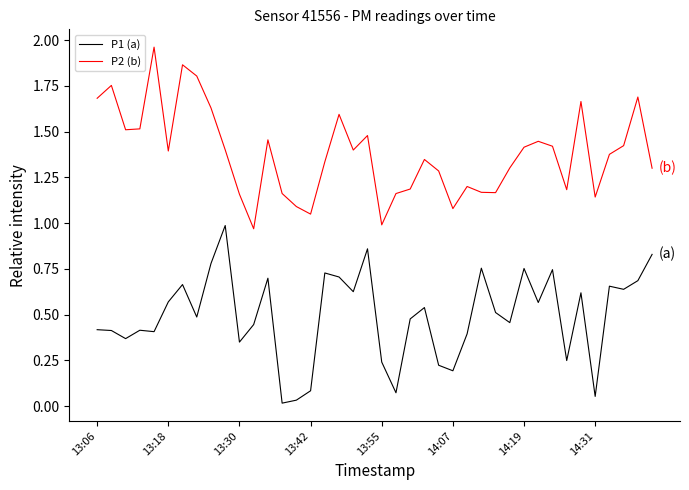

List the series in order of their overall mean, lowest first.

P1 (a), P2 (b)